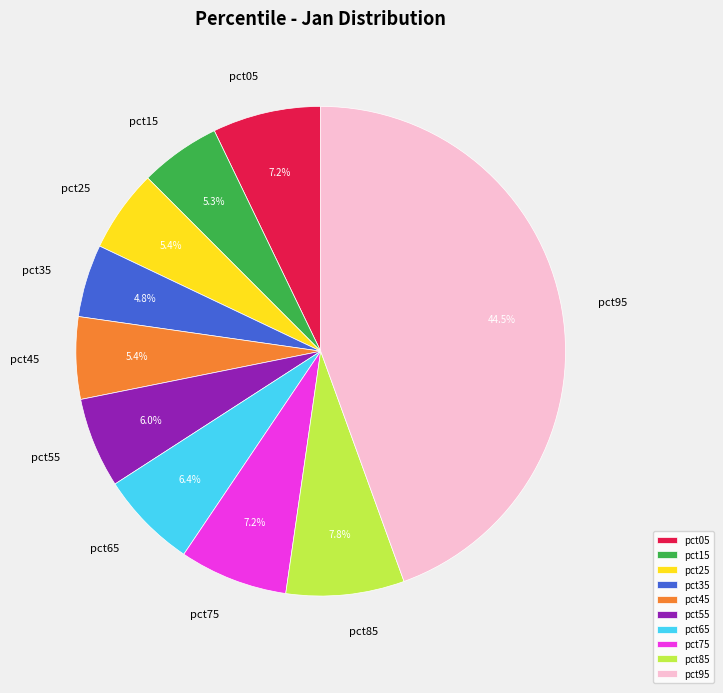

To the nearest percent, what is the difference between the pct55 and pct15 slice percentages?

1%